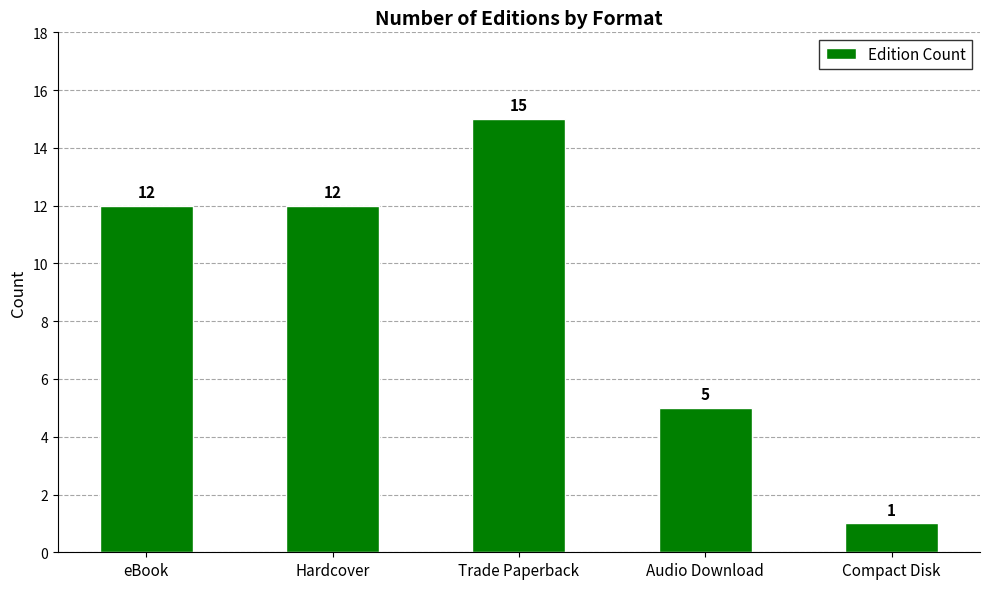

Are the bars grouped side by side (vs. stacked)?

No